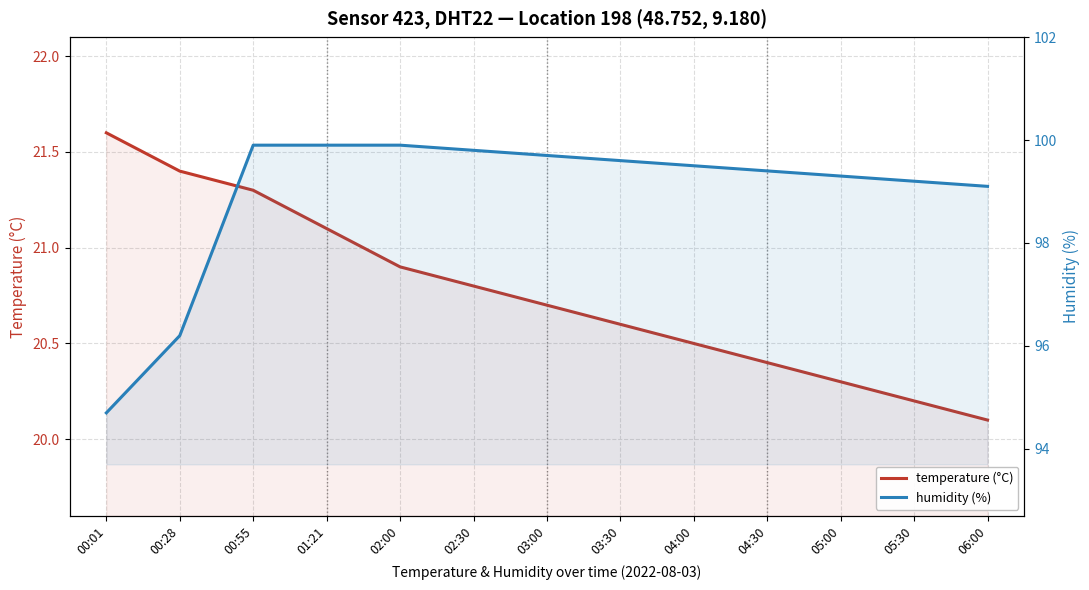

What is the label of the 7th point from the left?

03:00